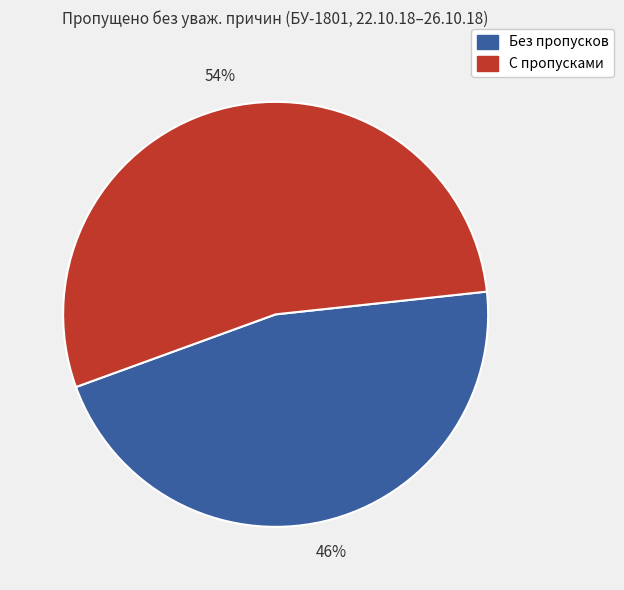

Count the number of slices in the pie.

2